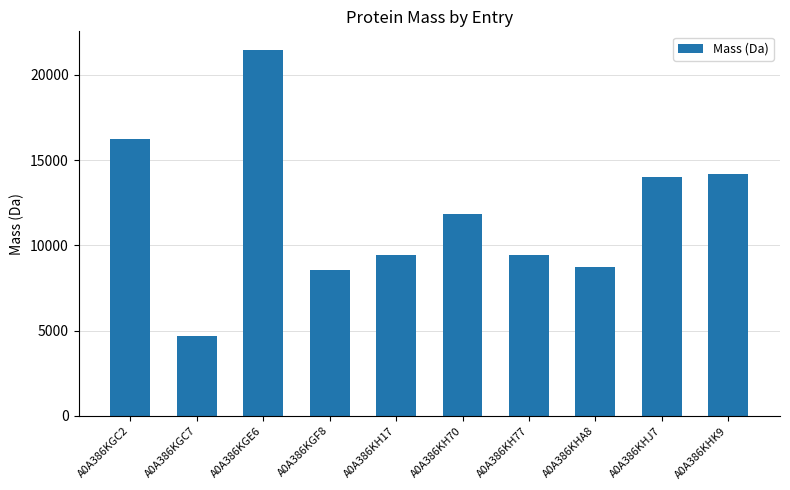

What value does the data have at A0A386KGC2?

16232.7